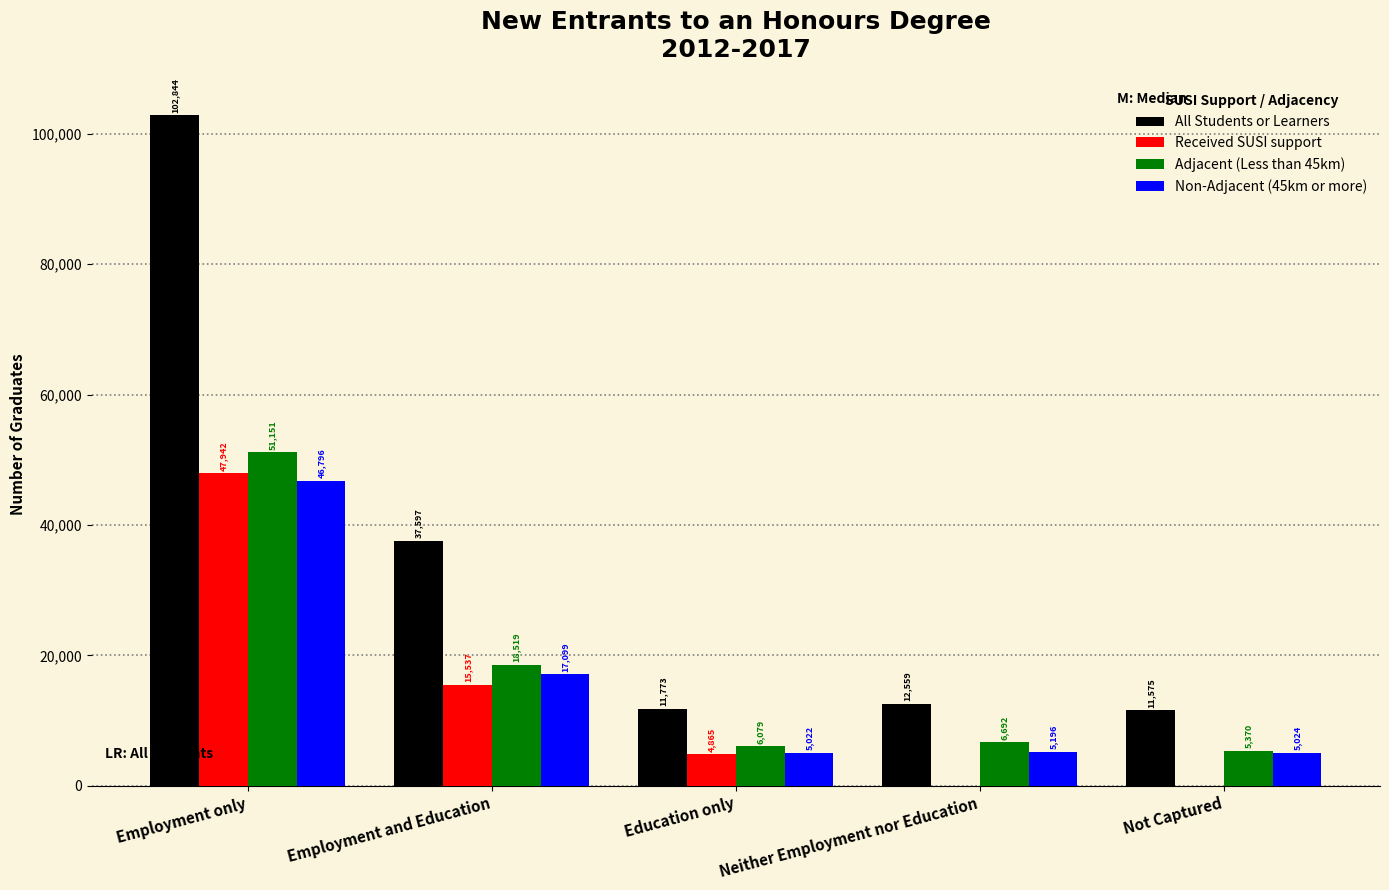

Reading left to right, what are all the values shown in this chart?

All Students or Learners: Employment only=102844	Employment and Education=37597	Education only=11773	Neither Employment nor Education=12559	Not Captured=11575
Received SUSI support: Employment only=47942	Employment and Education=15537	Education only=4865	Neither Employment nor Education=0	Not Captured=0
Adjacent (Less than 45km): Employment only=51151	Employment and Education=18519	Education only=6079	Neither Employment nor Education=6692	Not Captured=5370
Non-Adjacent (45km or more): Employment only=46796	Employment and Education=17099	Education only=5022	Neither Employment nor Education=5196	Not Captured=5024